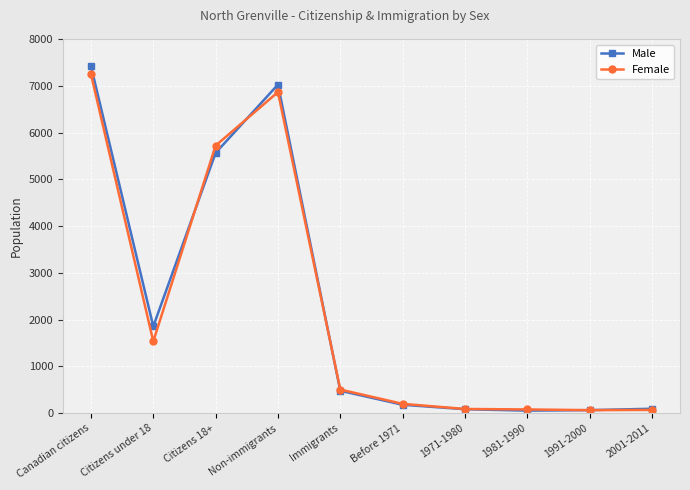

Between Citizens under 18 and 2001-2011, which series saw the biggest shift?

Male